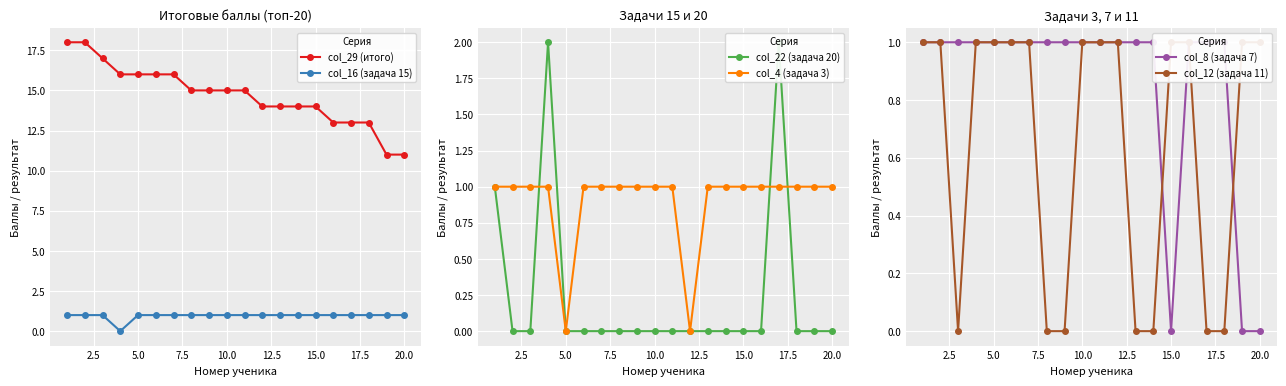

Is it true that col_29 (итого) equals 11 at 20.0?

True